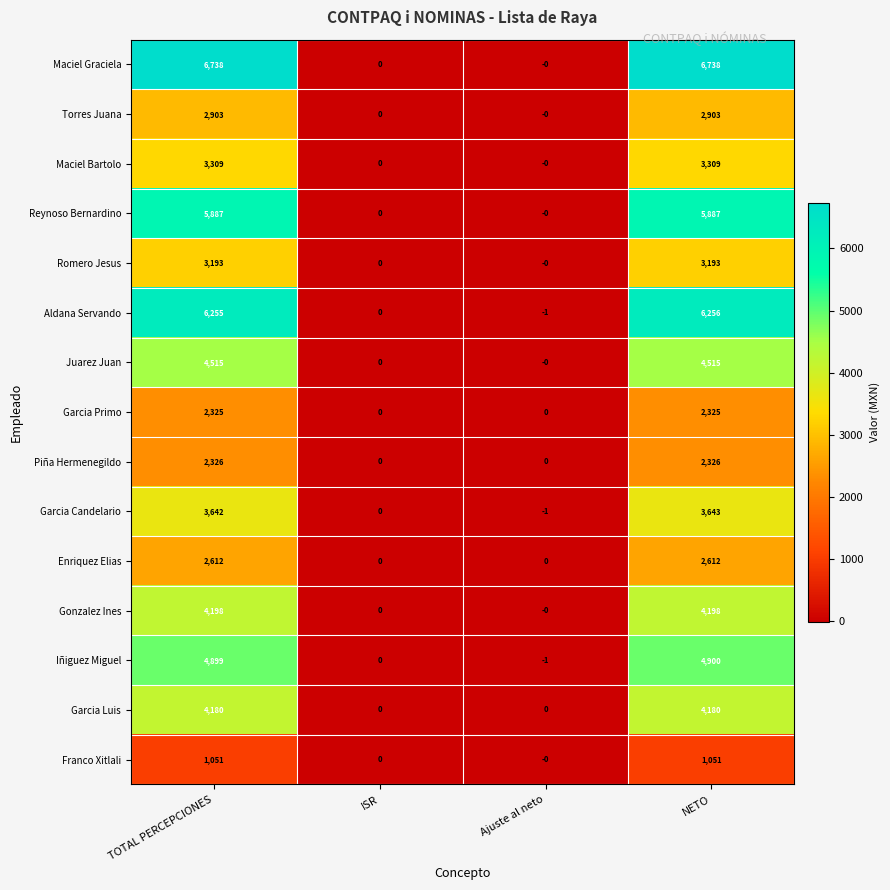

At NETO, list the series in order from largest to smallest.

Maciel Graciela, Aldana Servando, Reynoso Bernardino, Iñiguez Miguel, Juarez Juan, Gonzalez Ines, Garcia Luis, Garcia Candelario, Maciel Bartolo, Romero Jesus, Torres Juana, Enriquez Elias, Piña Hermenegildo, Garcia Primo, Franco Xitlali